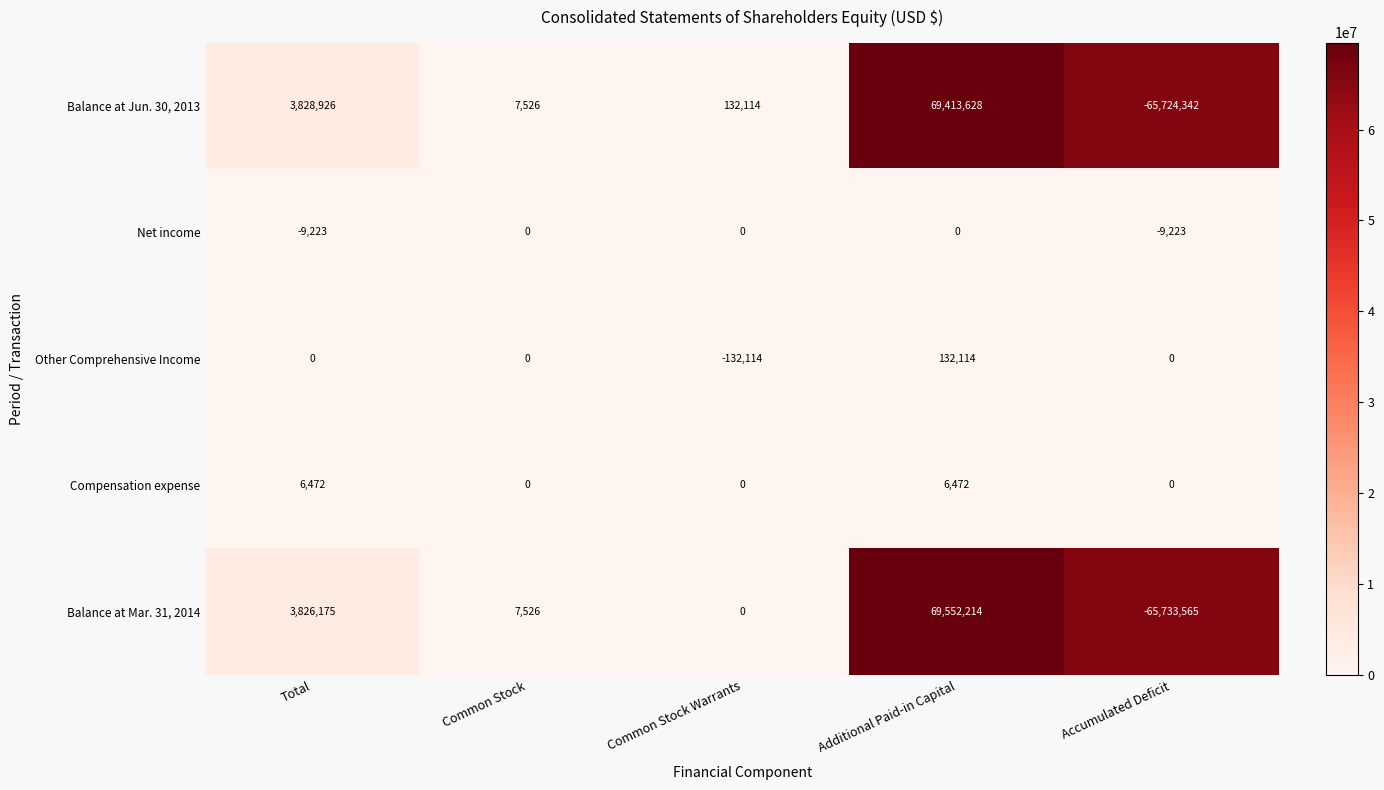

Where does the Balance at Jun. 30, 2013 series first go above 132114?

Total